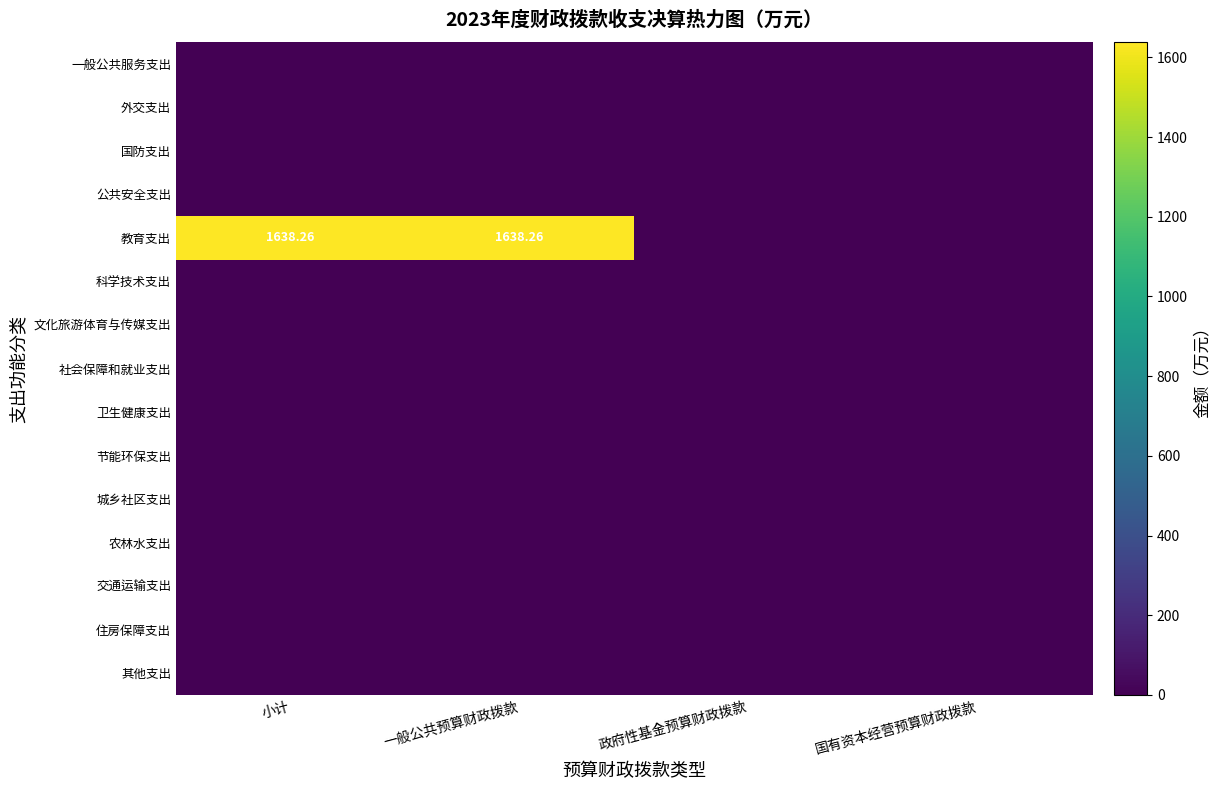

The value of 节能环保支出 at 政府性基金预算财政拨款 is 0.5. True or false?

False